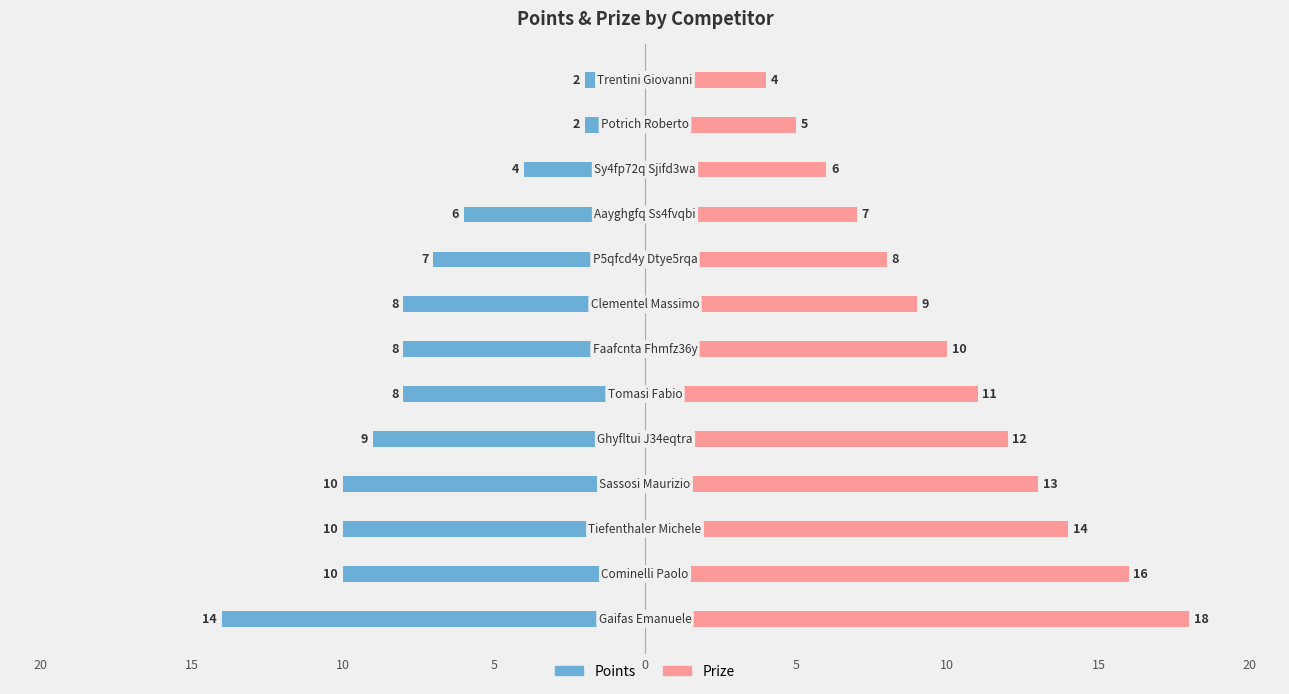

List the series in order of their overall mean, lowest first.

Points, Prize